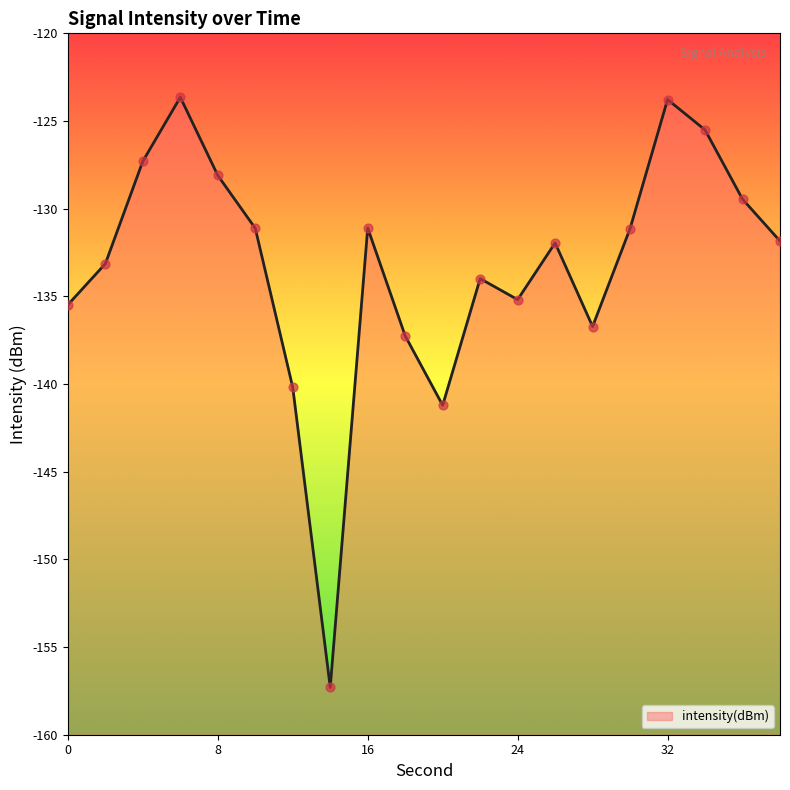

What is the change in value from 2 to 32?

+9.4